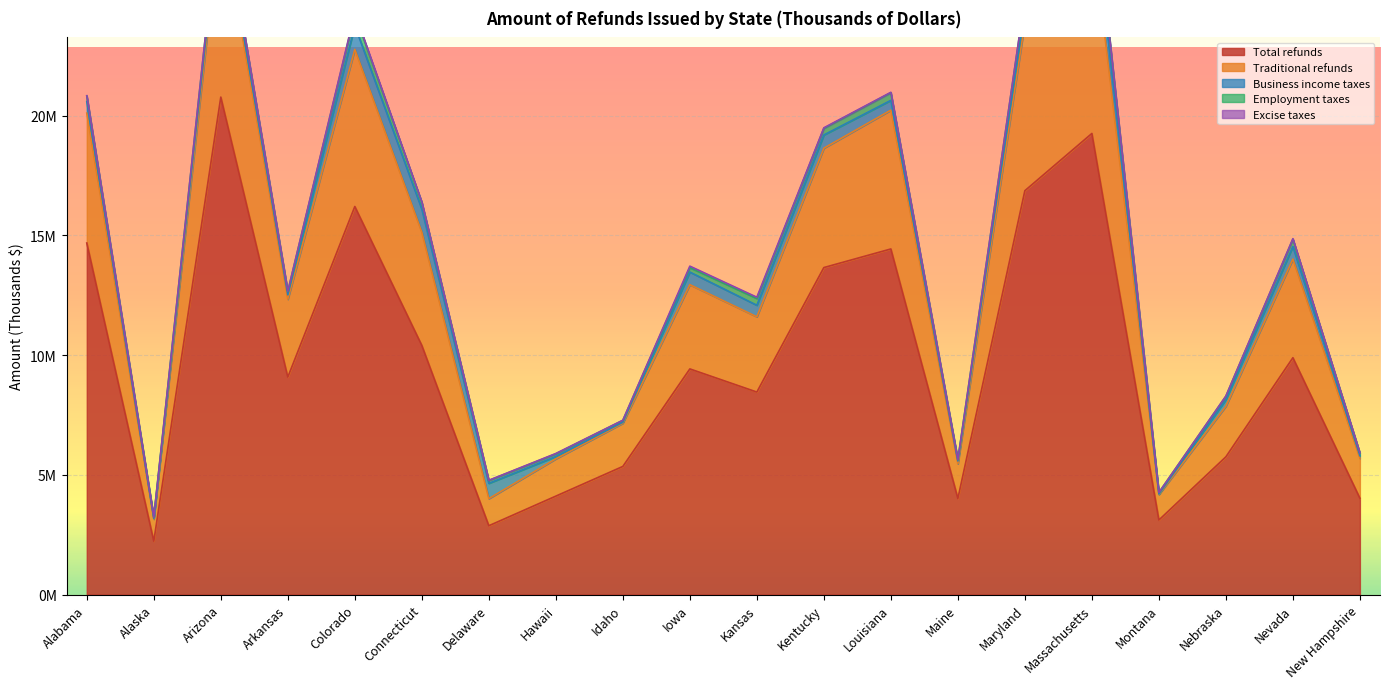

Reading left to right, transcribe all the data shown in this chart.

Total refunds: 14678605	2227841	20769443	9078085	16202421	10401370	2874160	4110877	5350461	9421675	8455507	13653087	14429538	4010196	16862602	19251787	3112823	5752279	9889373	4022318
Traditional refunds: 5423727	919813	7728790	3250905	6559887	4727414	1131250	1556441	1802543	3517148	3141500	4983534	5794115	1448958	7022619	8666067	1065149	2111255	4117704	1668292
Business income taxes: 481823	34898	453016	187341	990583	967657	639598	98248	41890	526469	482543	552036	409446	118296	549179	1336189	21268	277408	523951	108709
Employment taxes: 232095	48323	336395	139369	494260	281400	119464	111691	79253	185240	282361	276843	321499	54586	467909	776059	62041	139450	306312	109761
Excise taxes: 12520	1941	22232	7890	49950	12385	8182	13441	5055	61955	53053	22014	15329	2542	18464	29890	2193	8643	22124	6741